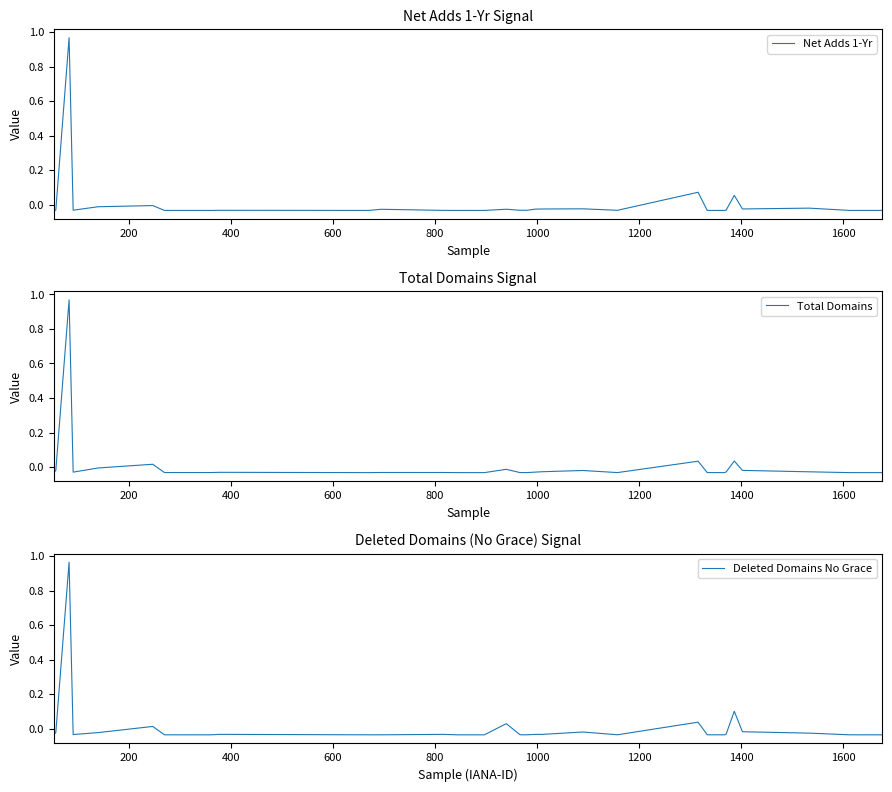

How many lines are shown in the chart?

3